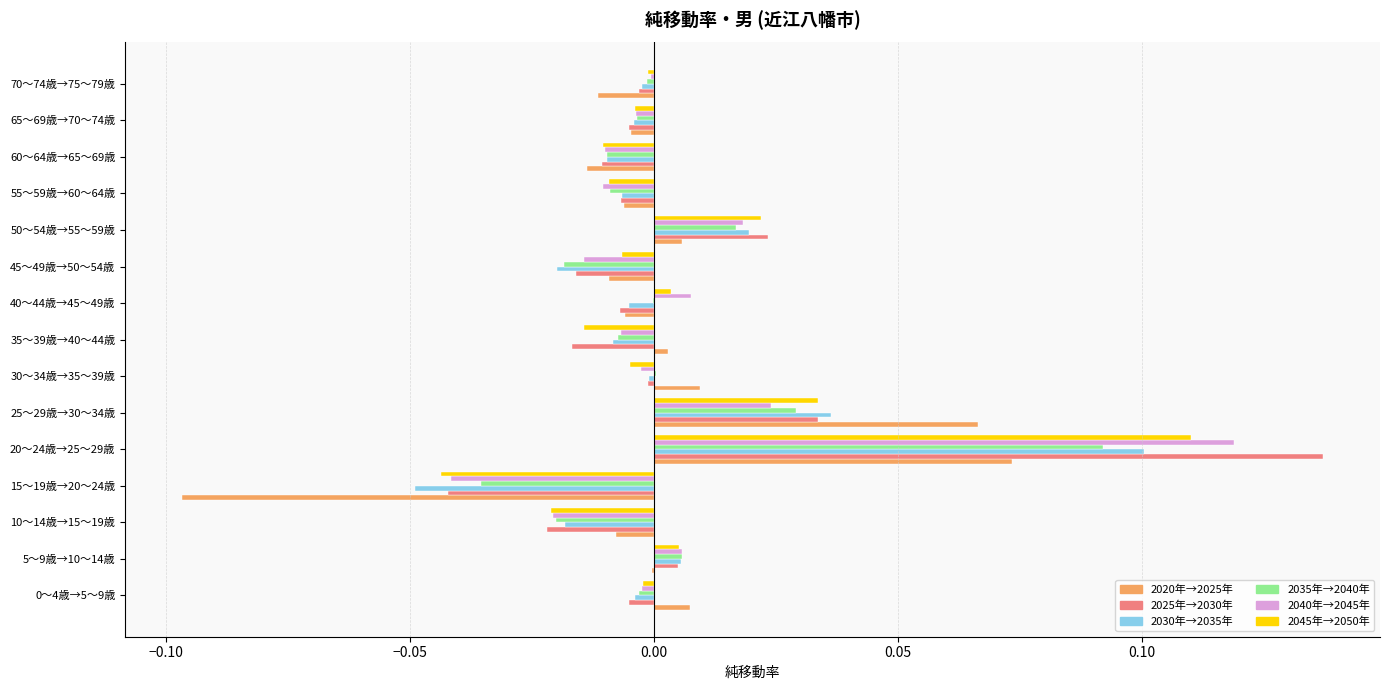

At which category does the chart reach its peak across all series?

20～24歳→25～29歳